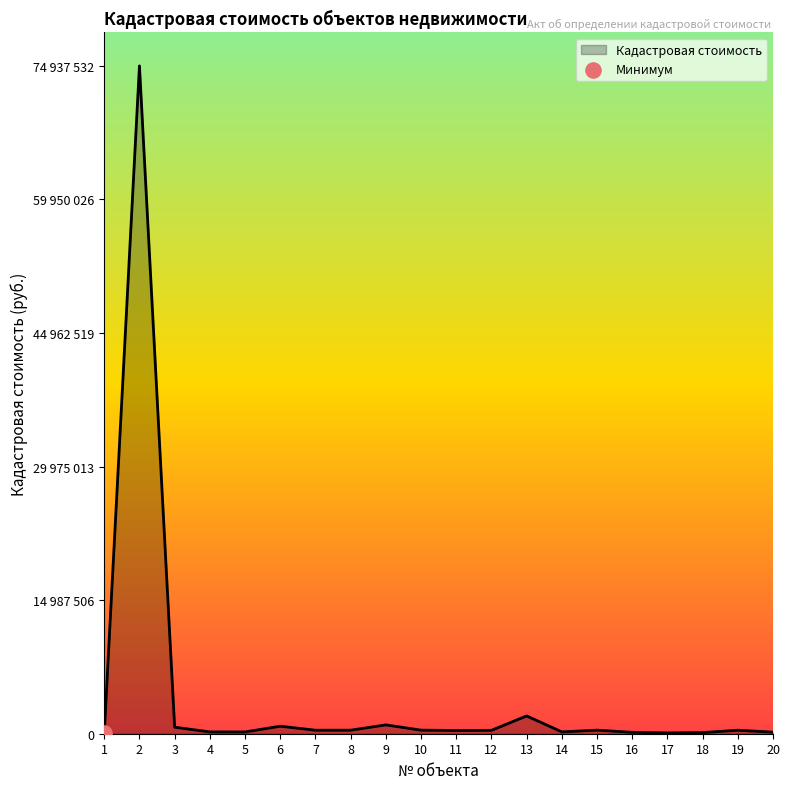

Which has a higher value, 19 or 12?

19